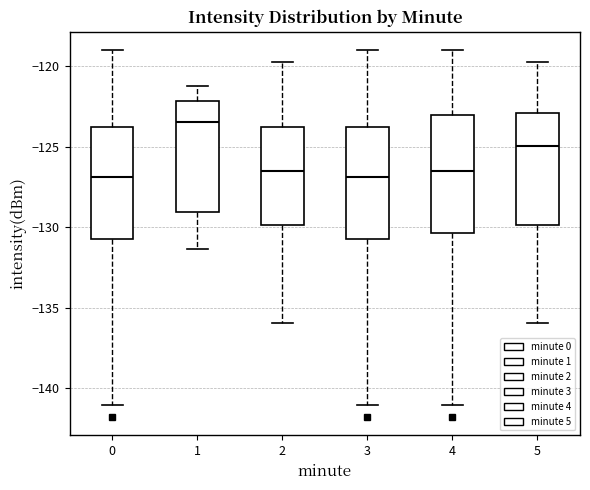

Reading left to right, transcribe this box plot: for each box, give where its median line is, the range the box spans, and where its two whiskers end, as read against the y-axis. The values are not printed on the chart, so give them approximately, as read against the axis.

0: median -127.0, box -130.5 to -124.0, whiskers -141.0 to -119.0
1: median -123.5, box -129.0 to -122.0, whiskers -131.5 to -121.0
2: median -126.5, box -130.0 to -123.5, whiskers -136.0 to -119.5
3: median -127.0, box -130.5 to -124.0, whiskers -141.0 to -119.0
4: median -126.5, box -130.5 to -123.0, whiskers -141.0 to -119.0
5: median -125.0, box -130.0 to -123.0, whiskers -136.0 to -119.5